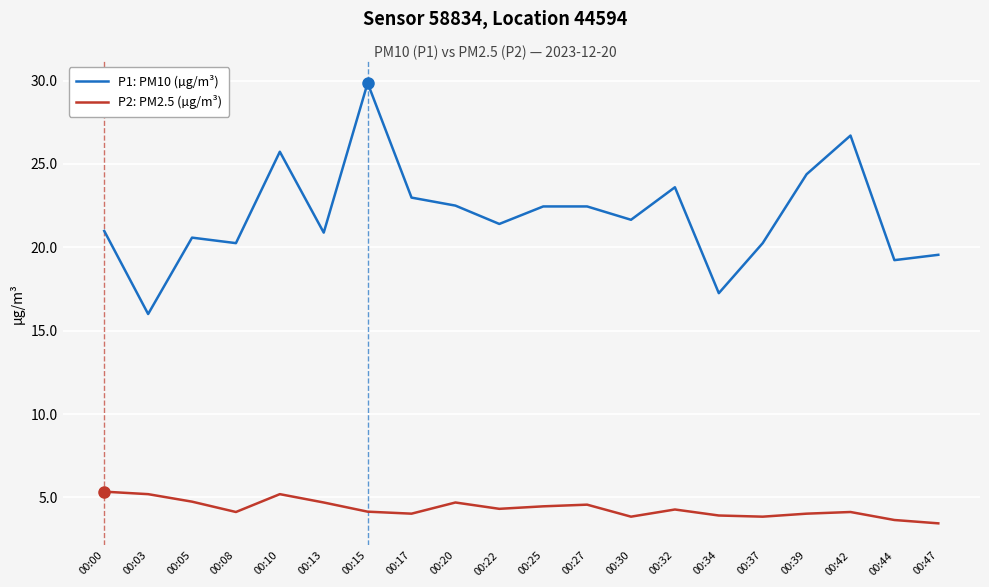

Which label corresponds to the largest value in the chart?

00:15